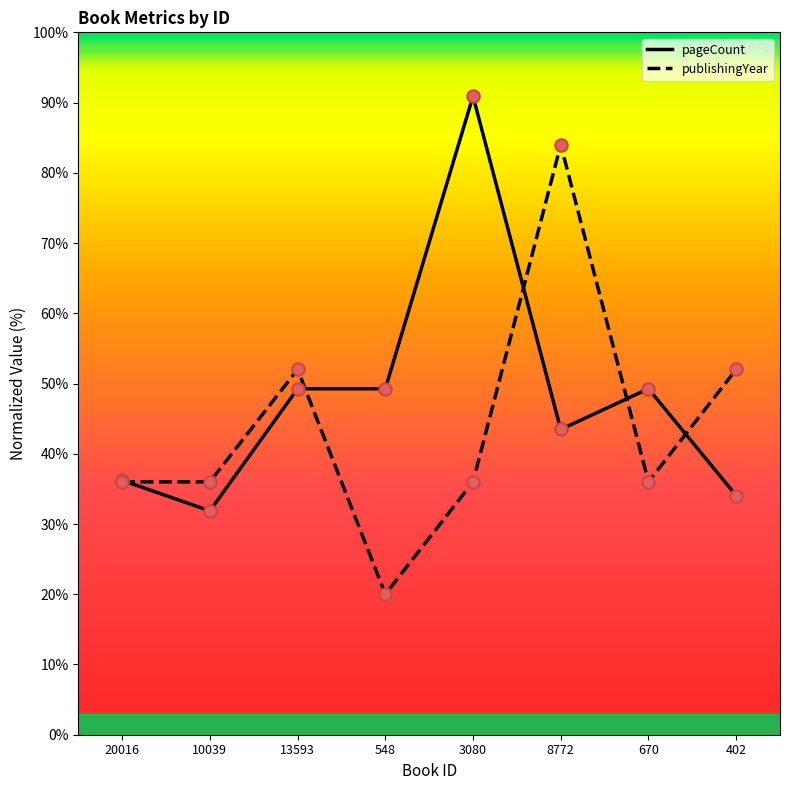

Is the value of publishingYear at 670 greater than the value of pageCount at 548?

No